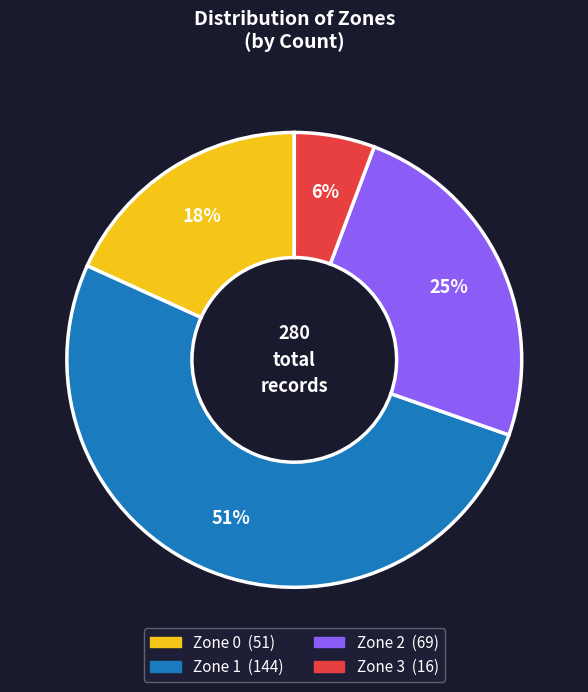

Do Zone 1 and Zone 0 together represent more than half of the pie?

Yes